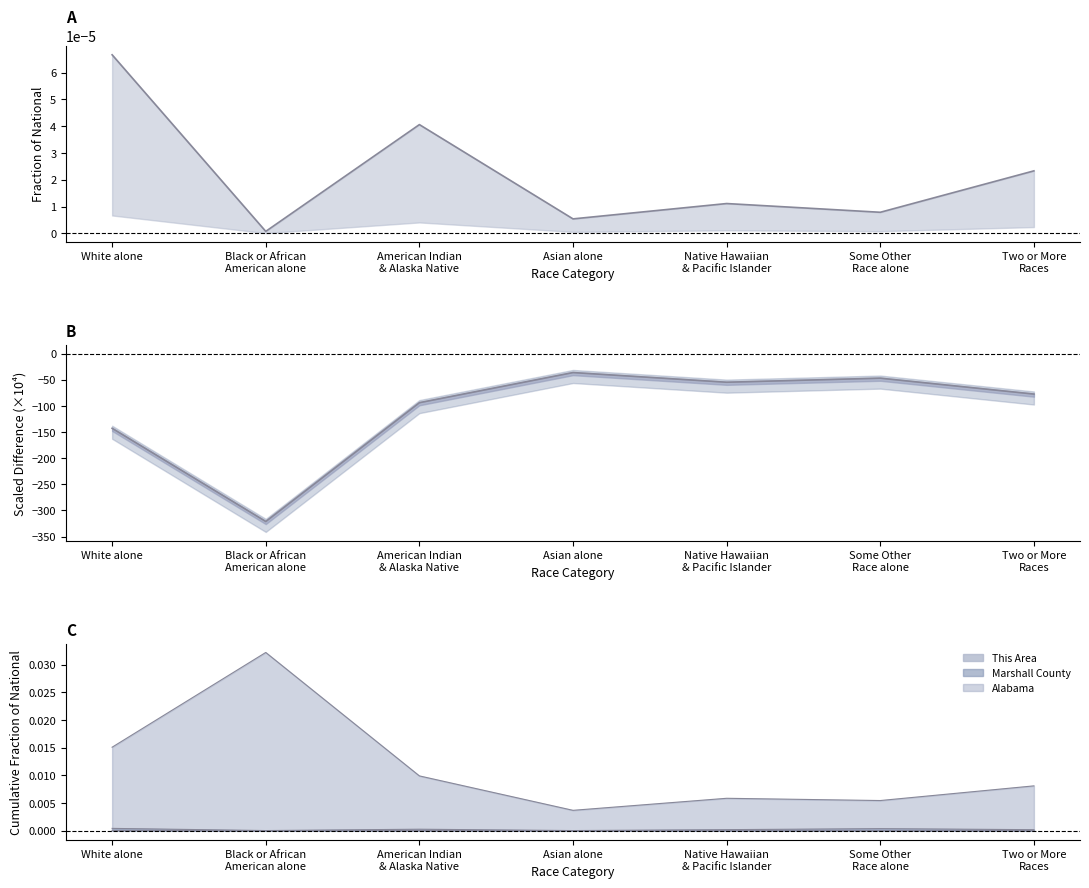

What is the label of the 6th point from the left?

Some Other
Race alone